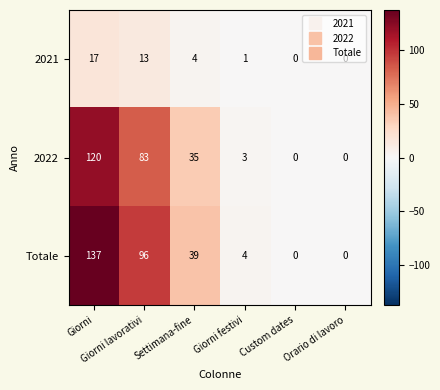

Which series has the widest spread of values?

Totale